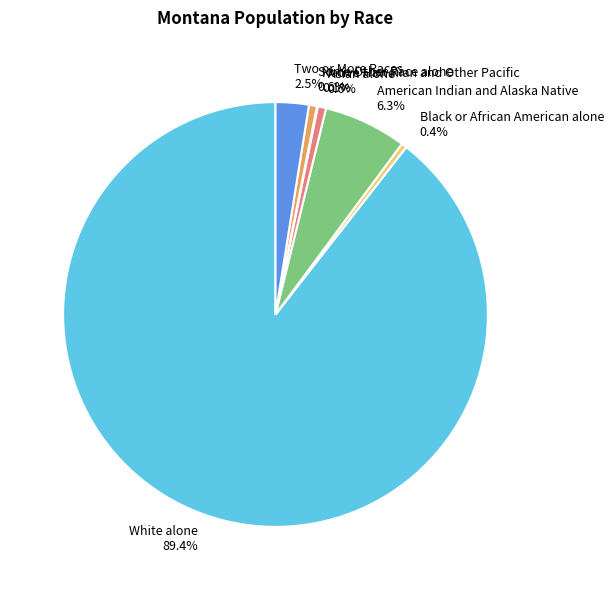

Combined, do American Indian and Alaska Native and Two or More Races account for over 50%?

No